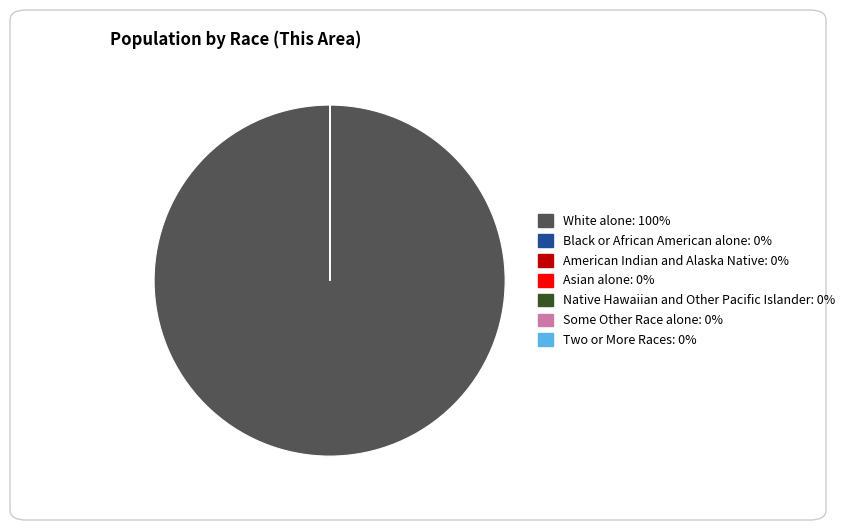

The White alone slice represents 100% of the pie. True or false?

True